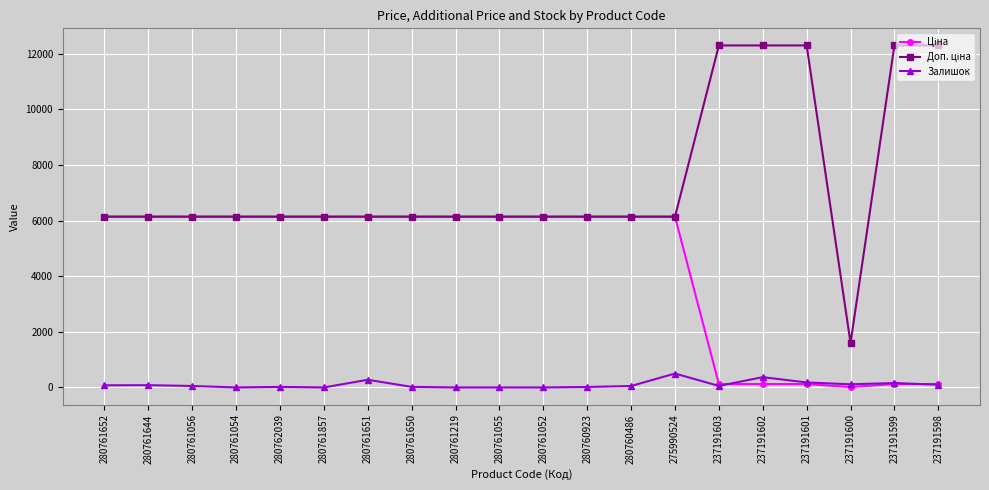

At how many categories does at least one series exceed 9798?

5